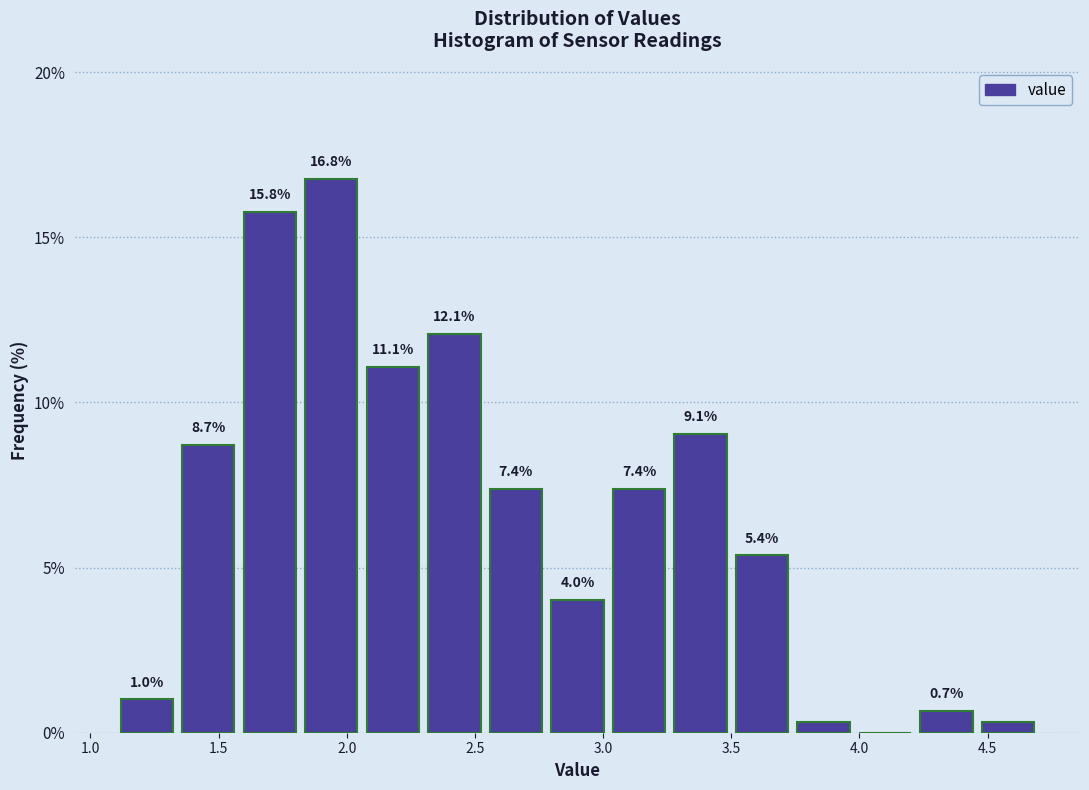

Which range on the x-axis has the tallest bar?

1.82 to 2.06